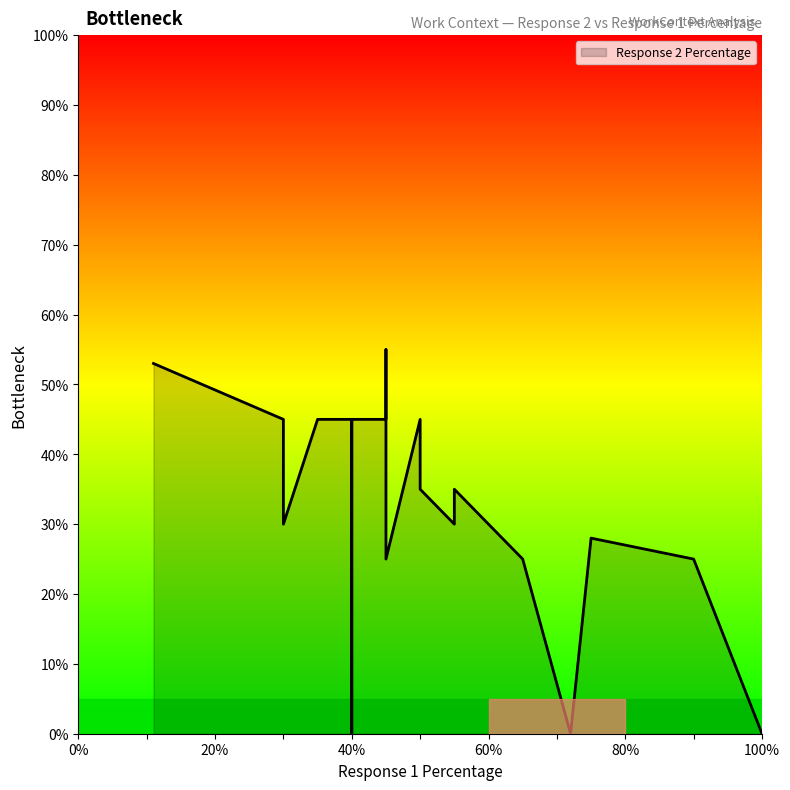

How many distinct data groups are displayed?

1